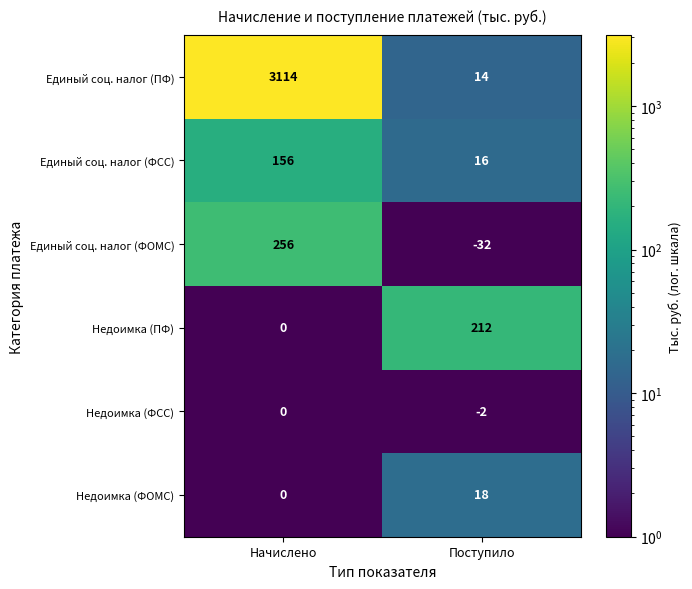

What is the sum of the Единый соц. налог (ФСС) values at Поступило and Начислено?

172